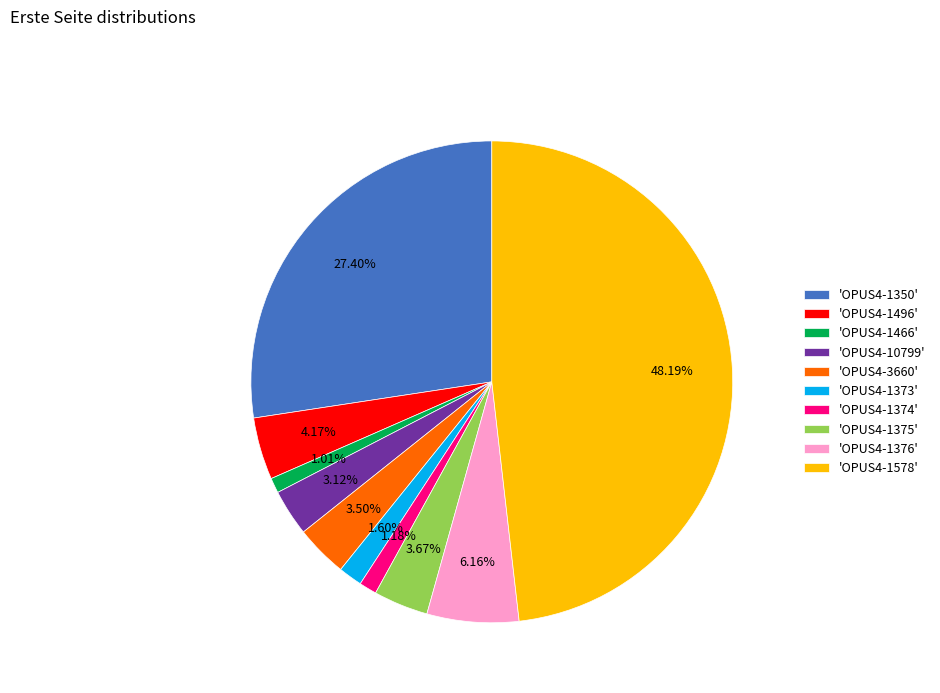

Approximately how many times larger is the value at 'OPUS4-3660' compared to 'OPUS4-1373'?

2.2